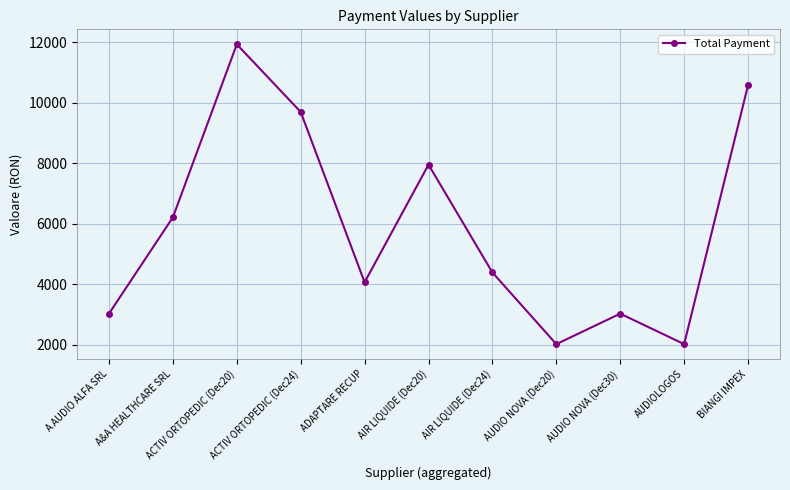

What is the change in value from AIR LIQUIDE (Dec20) to AUDIO NOVA (Dec30)?

-4925.8